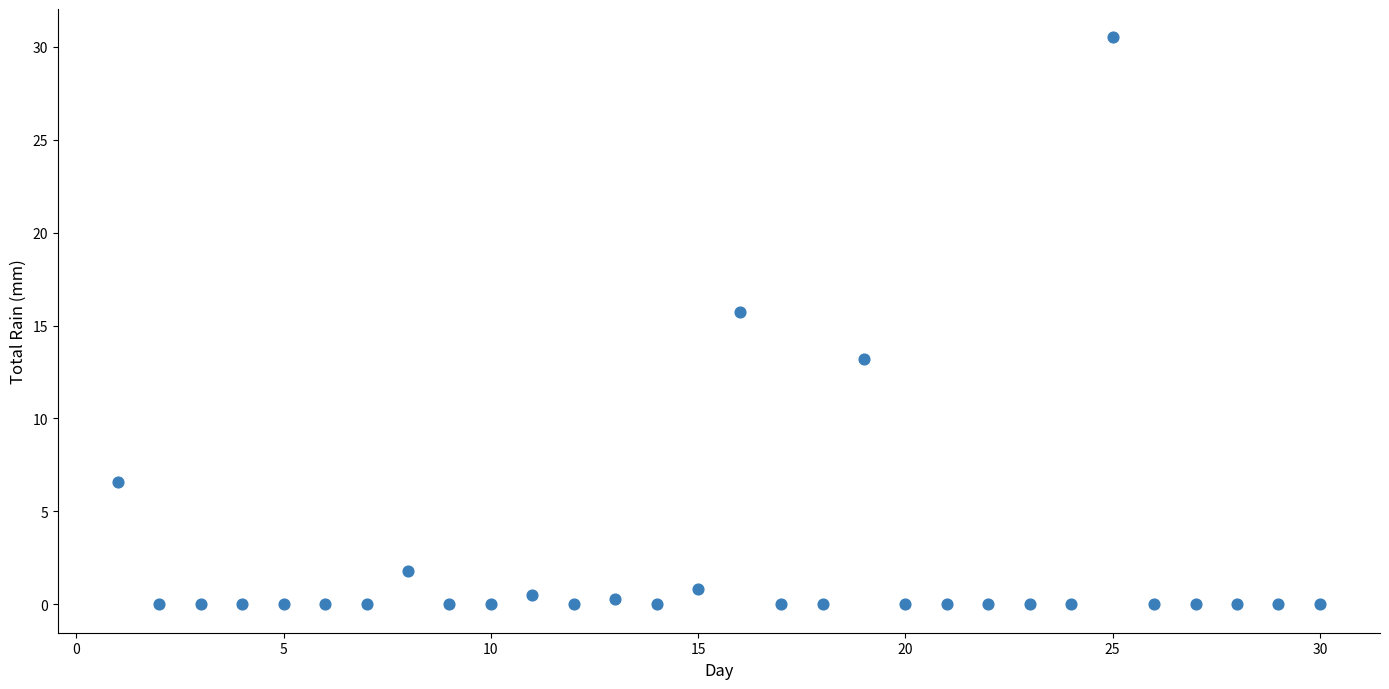

What Y value in the scatter plot is closest to 15?

15.7